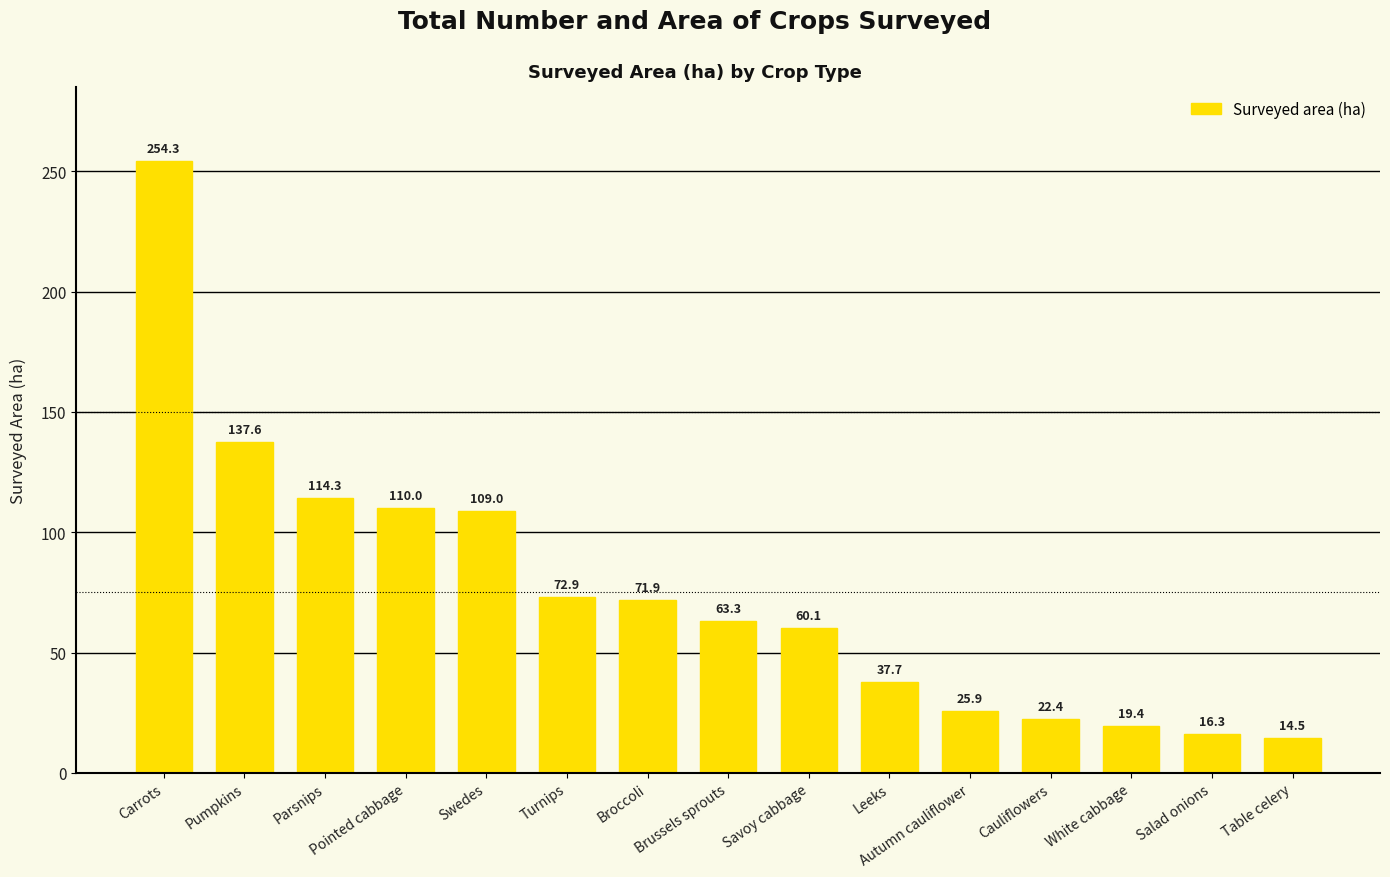

Which has a higher value, Pointed cabbage or Autumn cauliflower?

Pointed cabbage